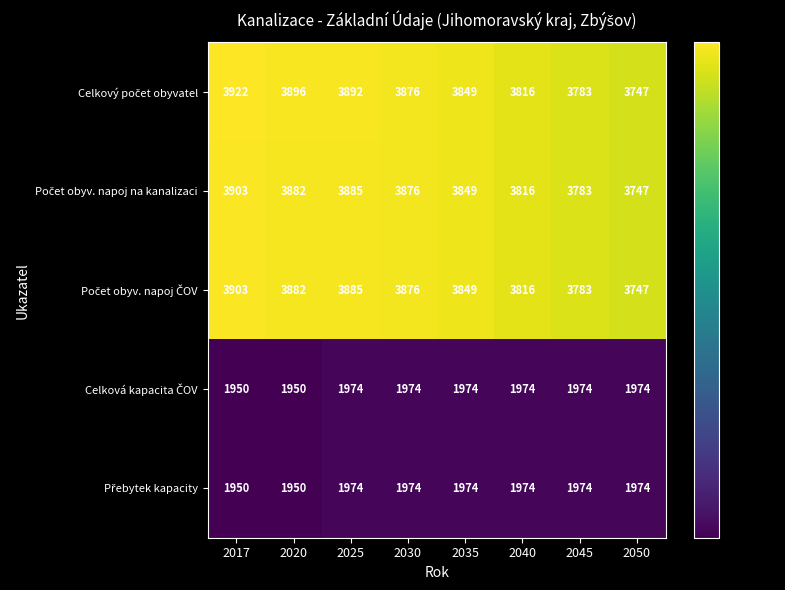

What is the smallest value displayed?

1950